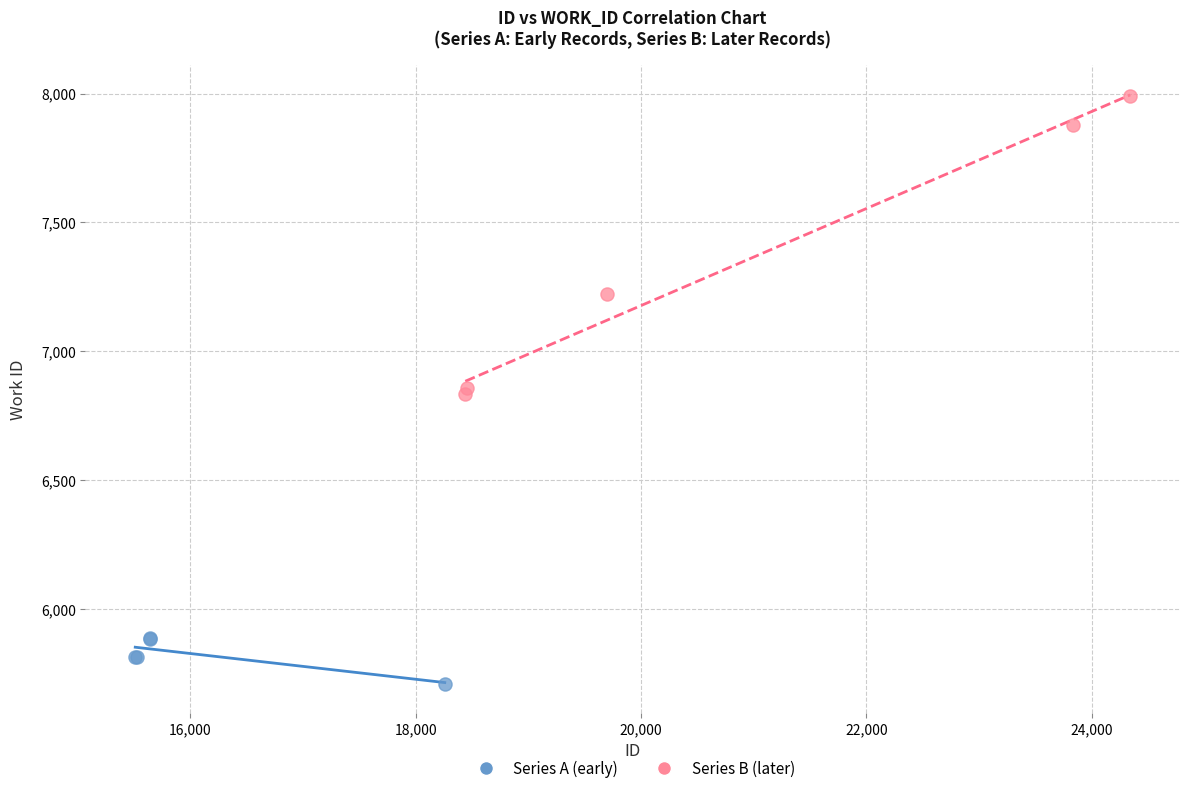

Which series has the largest Y range (max minus min)?

Series B (later)